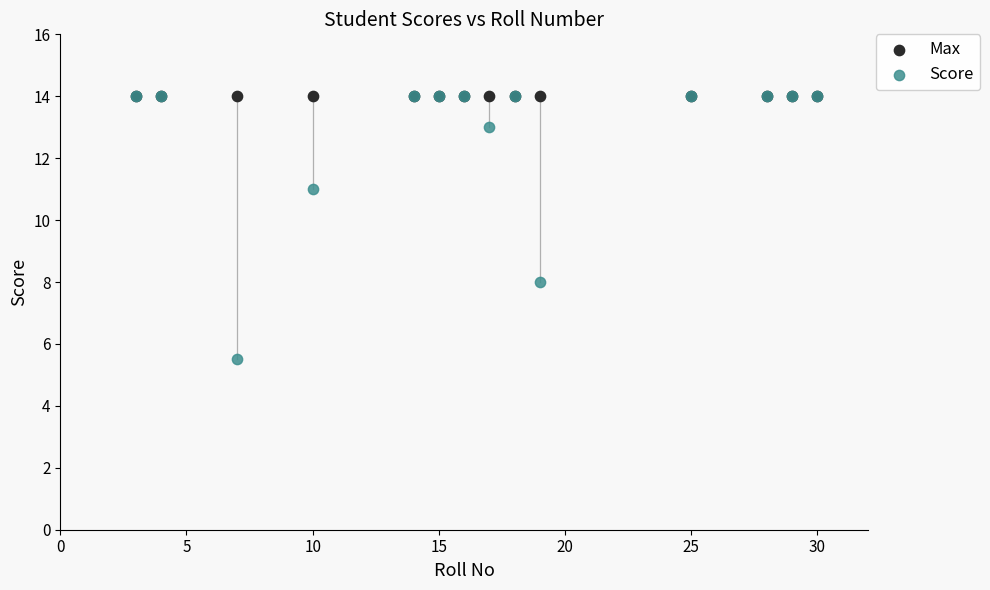

What are all the series names shown in the legend?

Max, Score